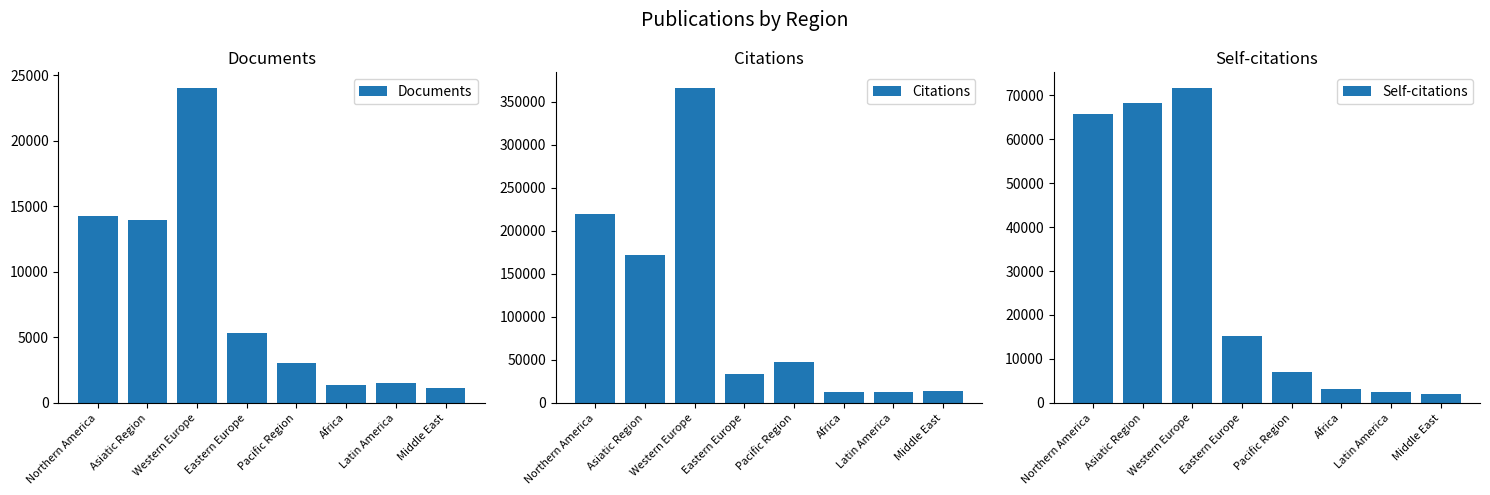

Rank the series at Pacific Region from lowest to highest value.

Documents, Self-citations, Citations